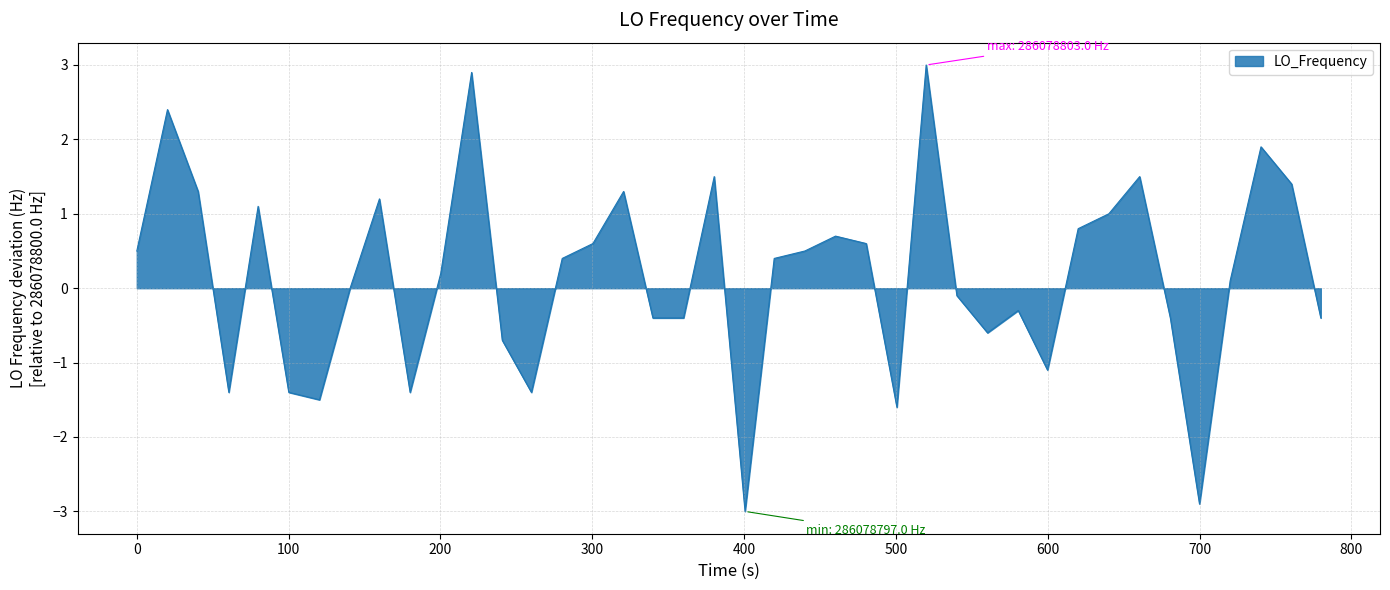

How many interior local peaks (higher than both neighbors) does the data have?

11